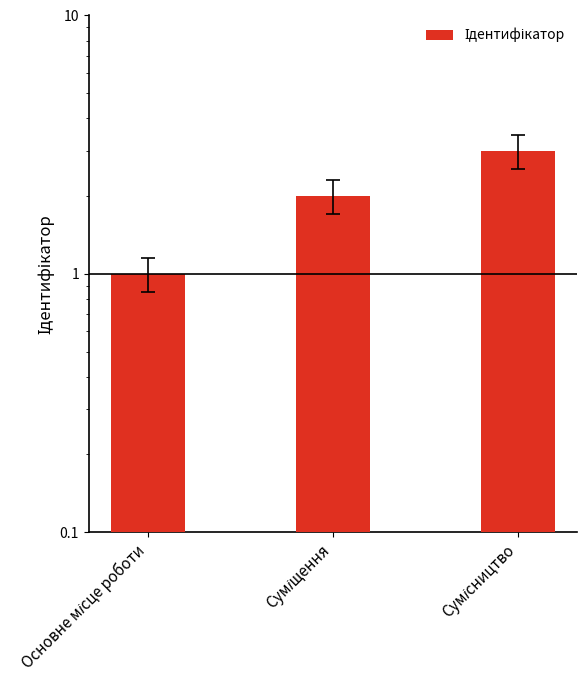

How many data points are less than 2?

1